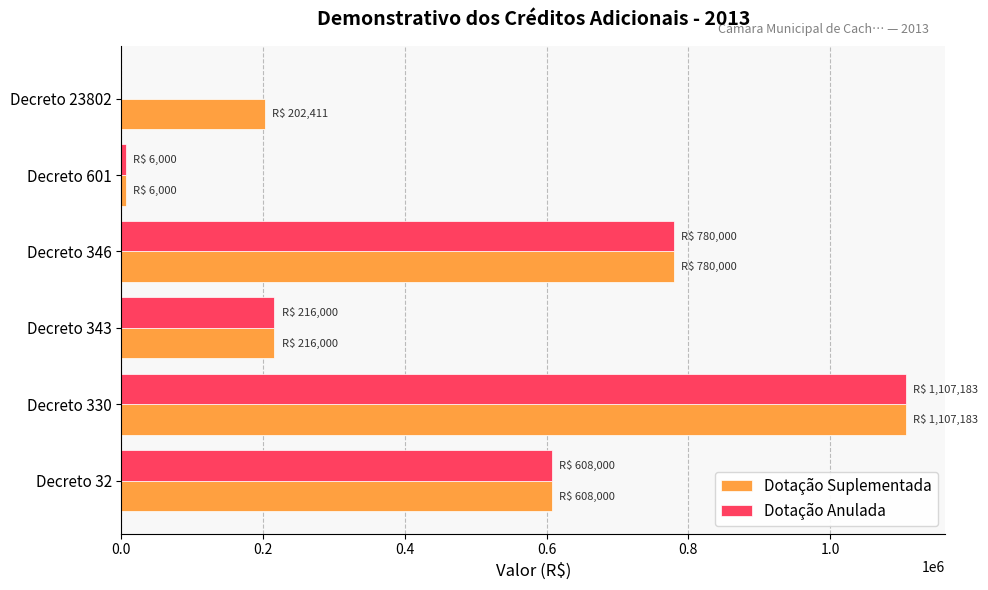

How many series are shown in this chart?

2